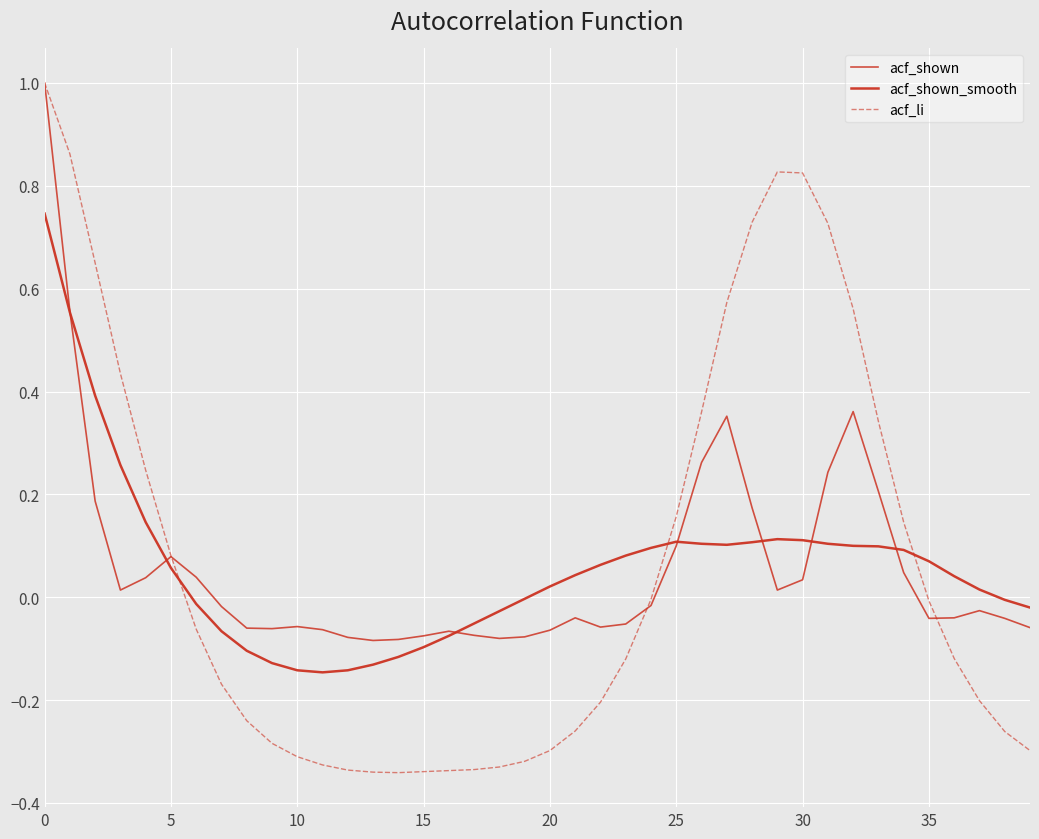

At which label does acf_li reach its minimum?

14